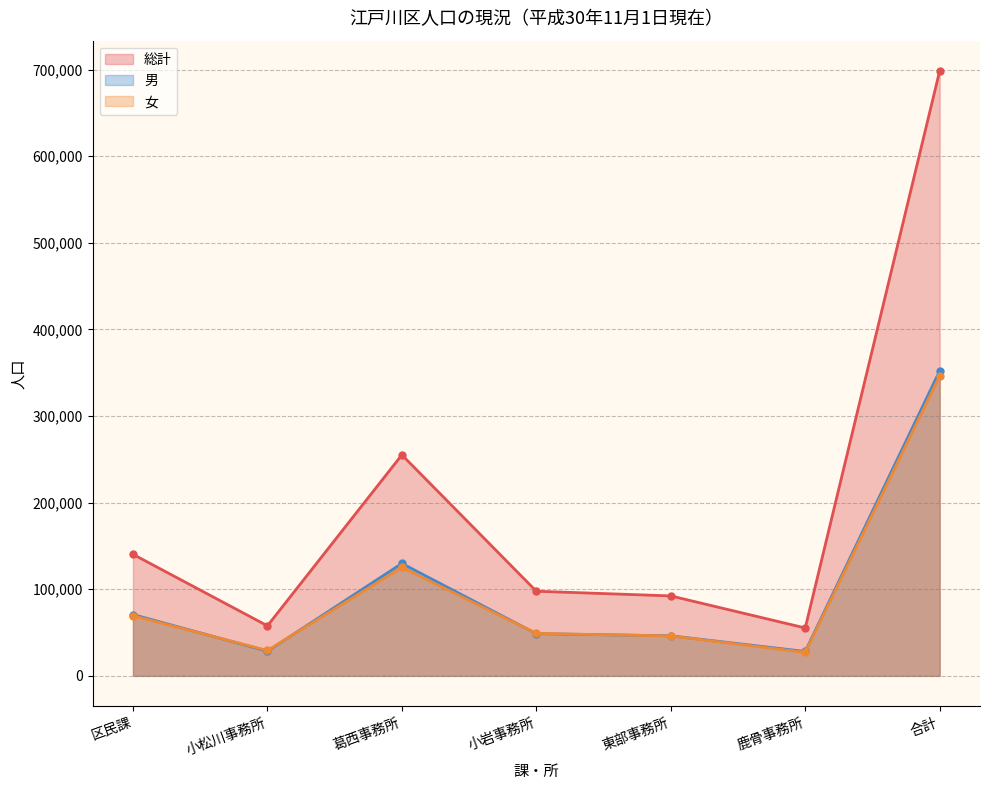

What is the value of the 女 point at the 7th from the left?

346333